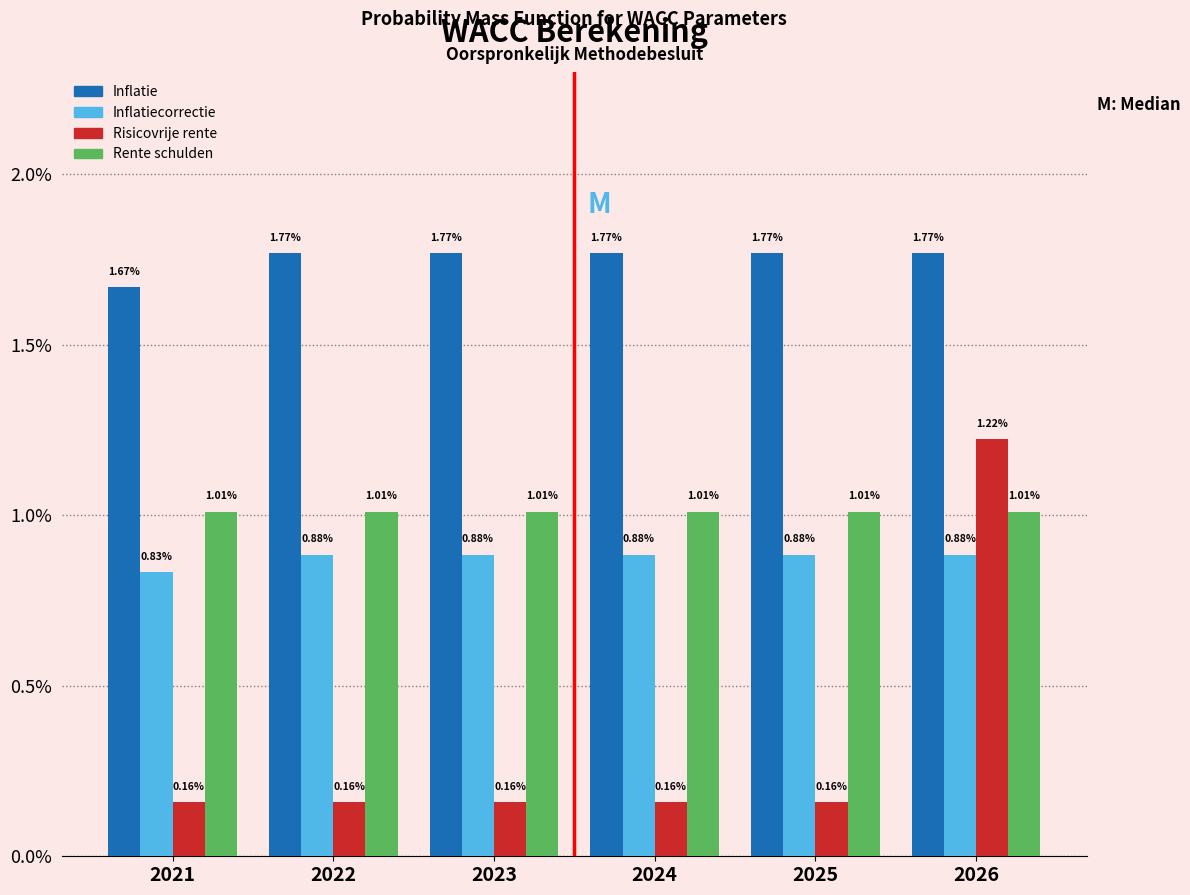

List the series in order of their peak value, highest first.

Inflatie, Risicovrije rente, Rente schulden, Inflatiecorrectie